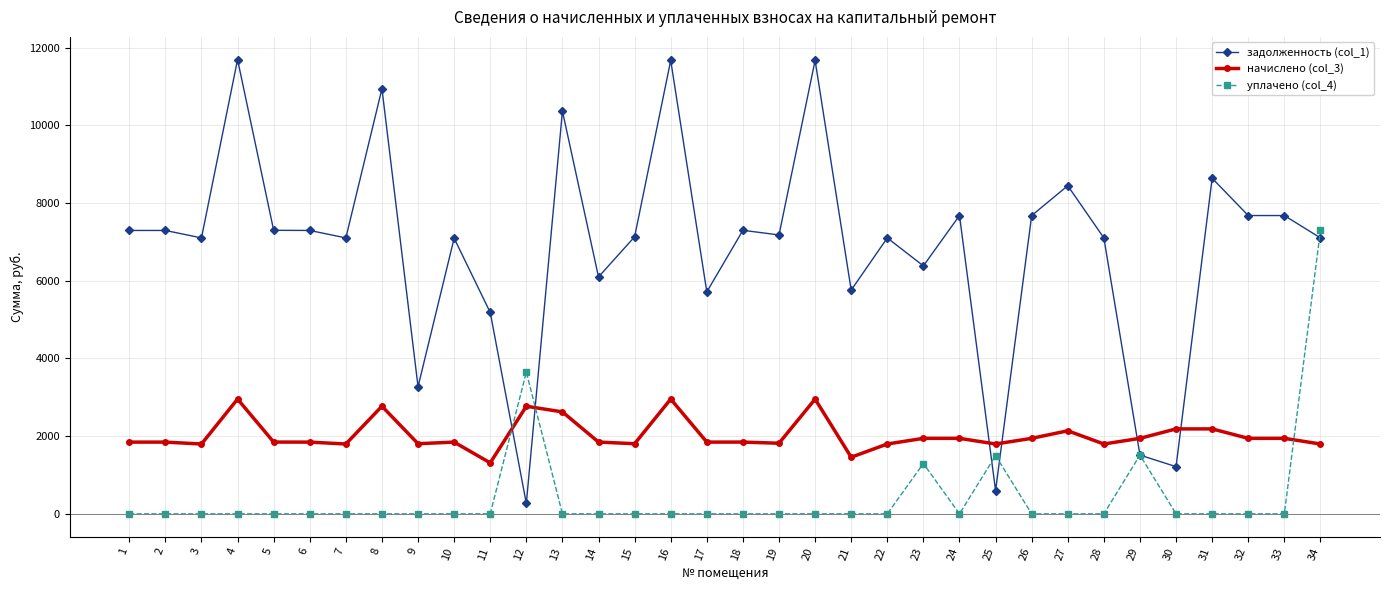

List the series in order of their overall mean, highest first.

задолженность (col_1), начислено (col_3), уплачено (col_4)